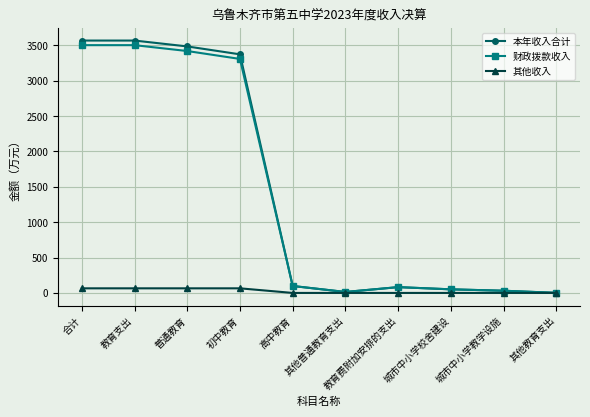

What is the difference between the maximum and minimum values in the 本年收入合计 series?

3567.2